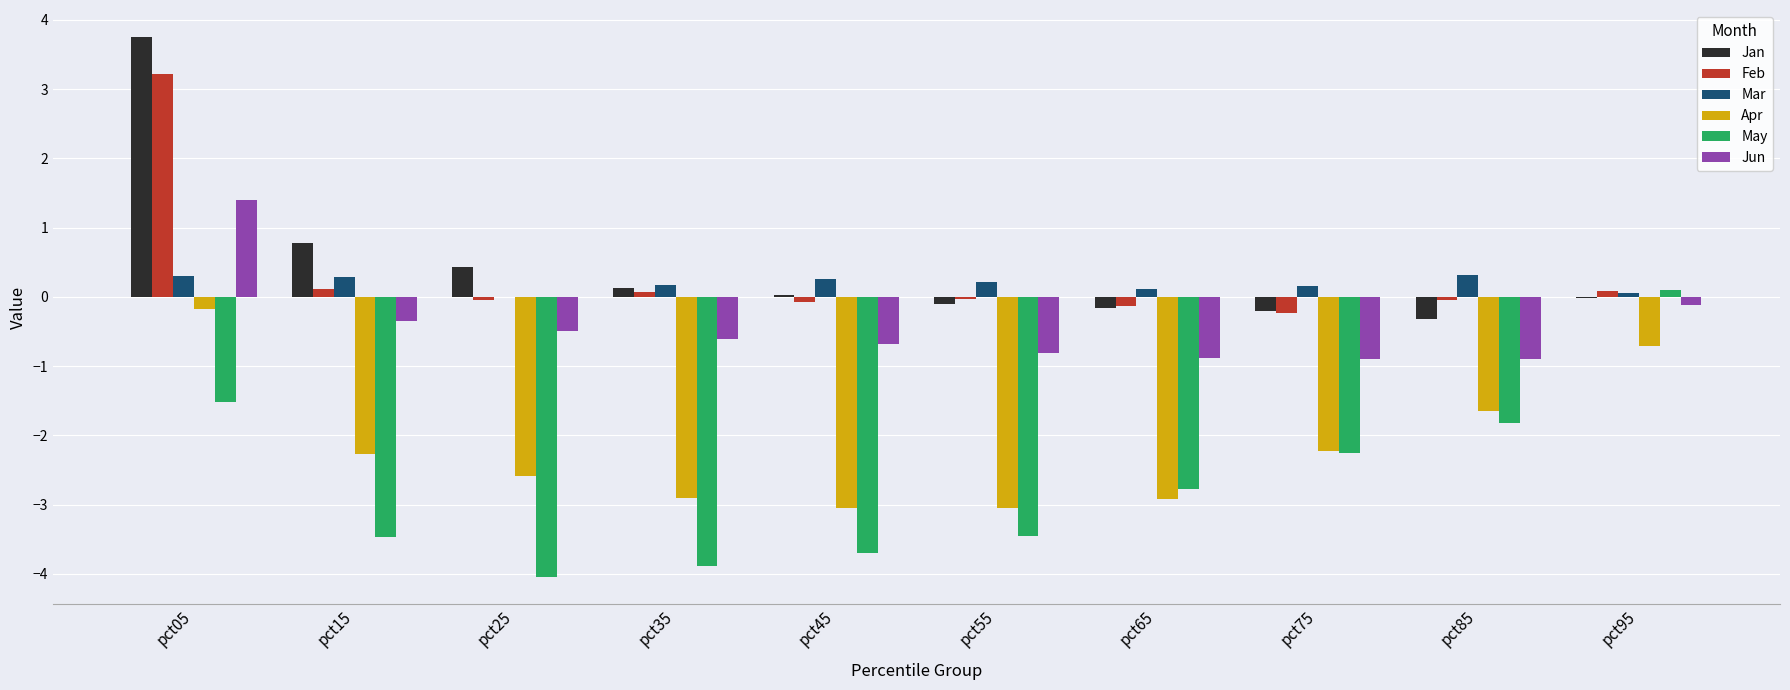

Which series changed the most between pct05 and pct75?

Jan